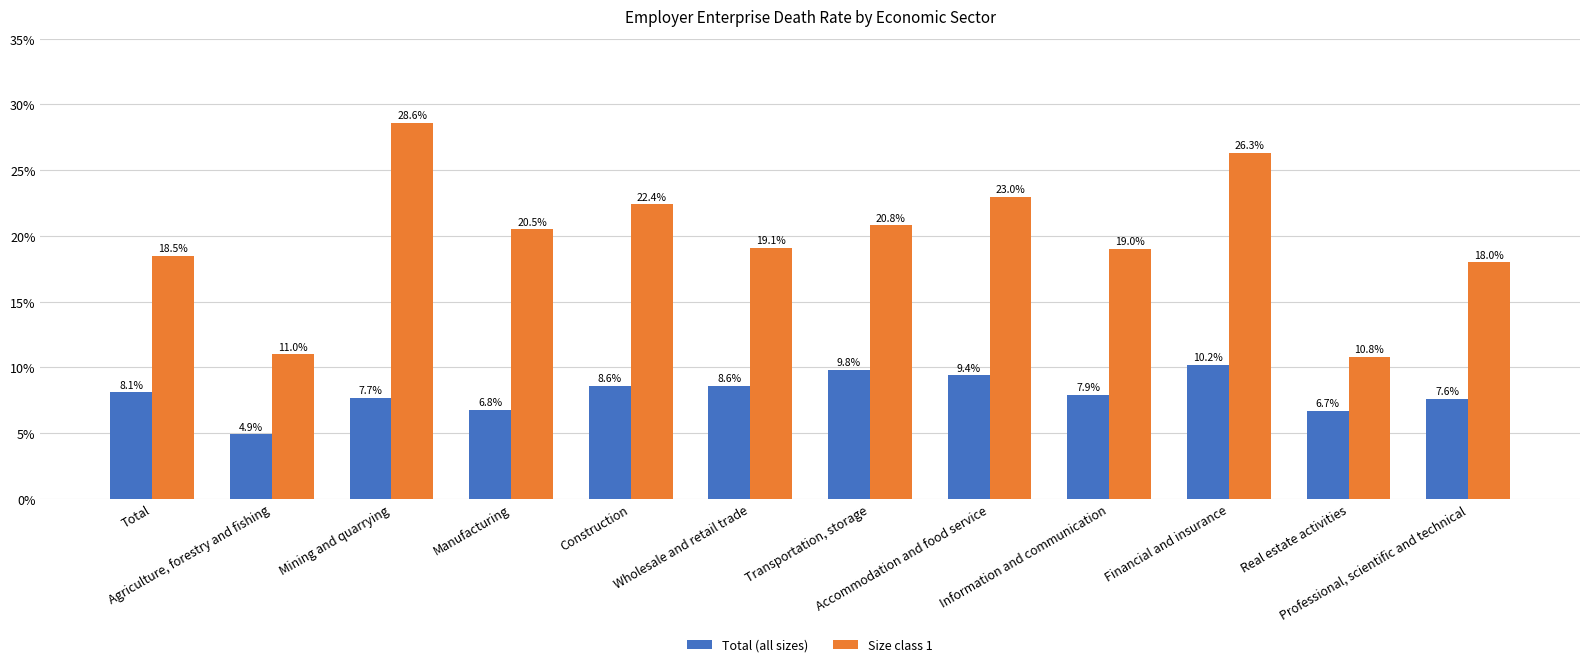

What is the difference between the Total (all sizes) values at Professional, scientific and technical and Manufacturing?

0.8